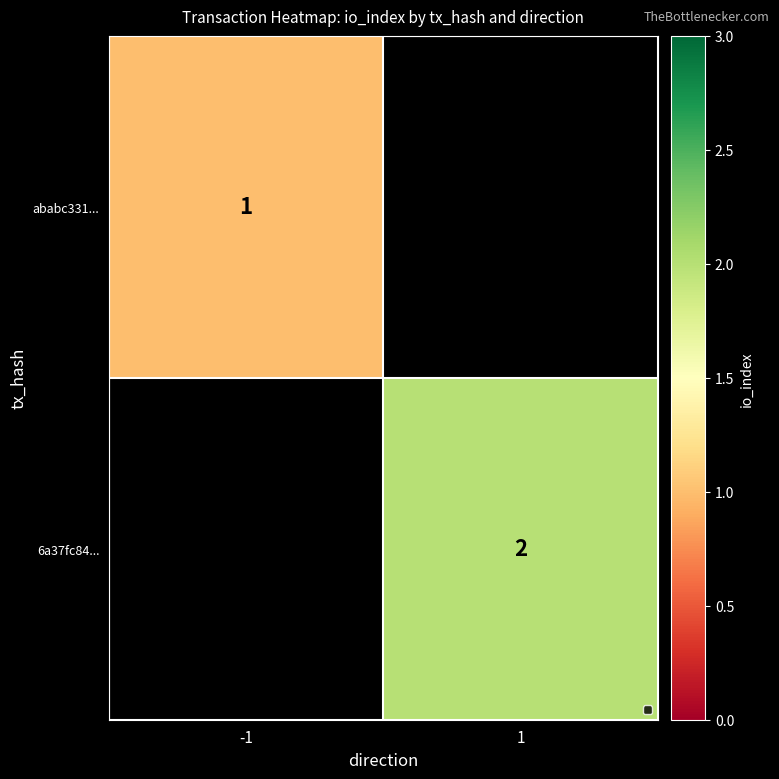

Is it true that 6a37fc84... equals 3 at 1?

False